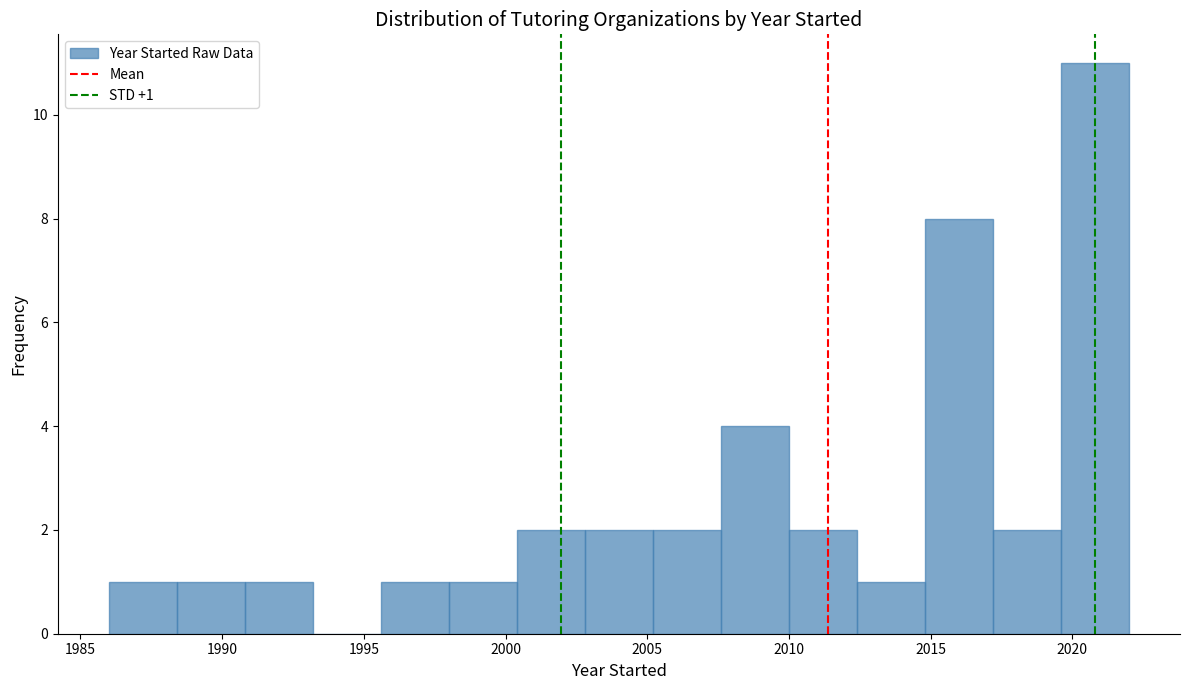

Over which range of the x-axis is the bar tallest?

2019.6 to 2022.0